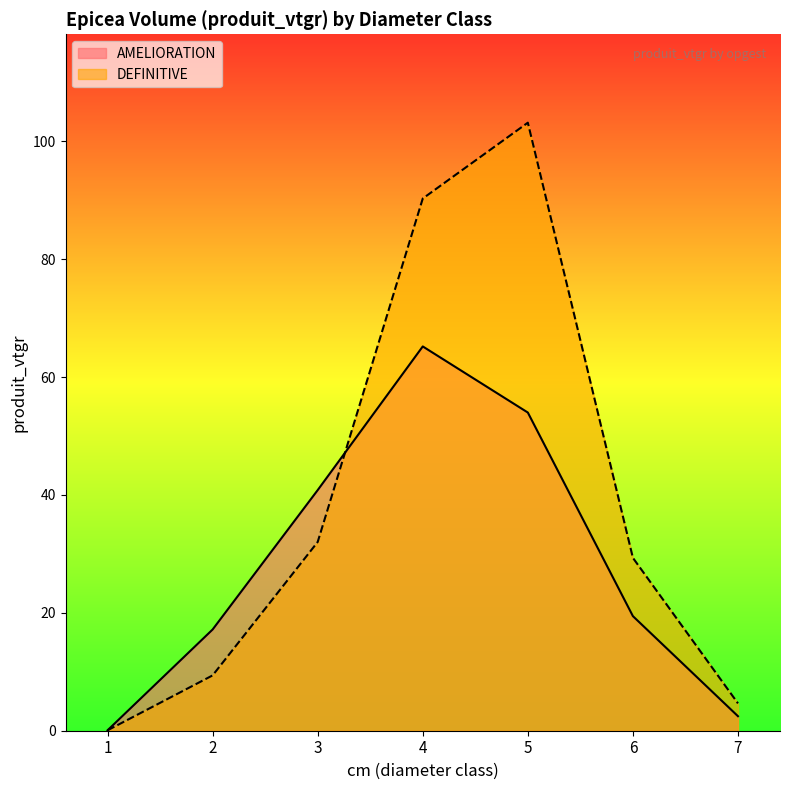

True or false: AMELIORATION has a value of 40.8 at 3.

True